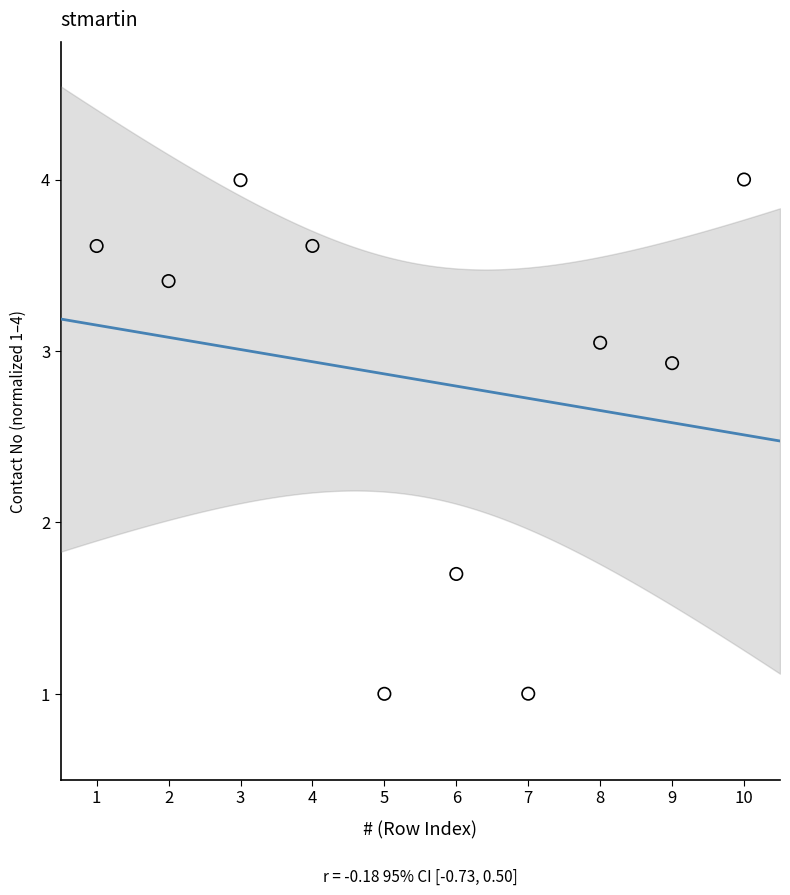

What is the average Y value?

2.8